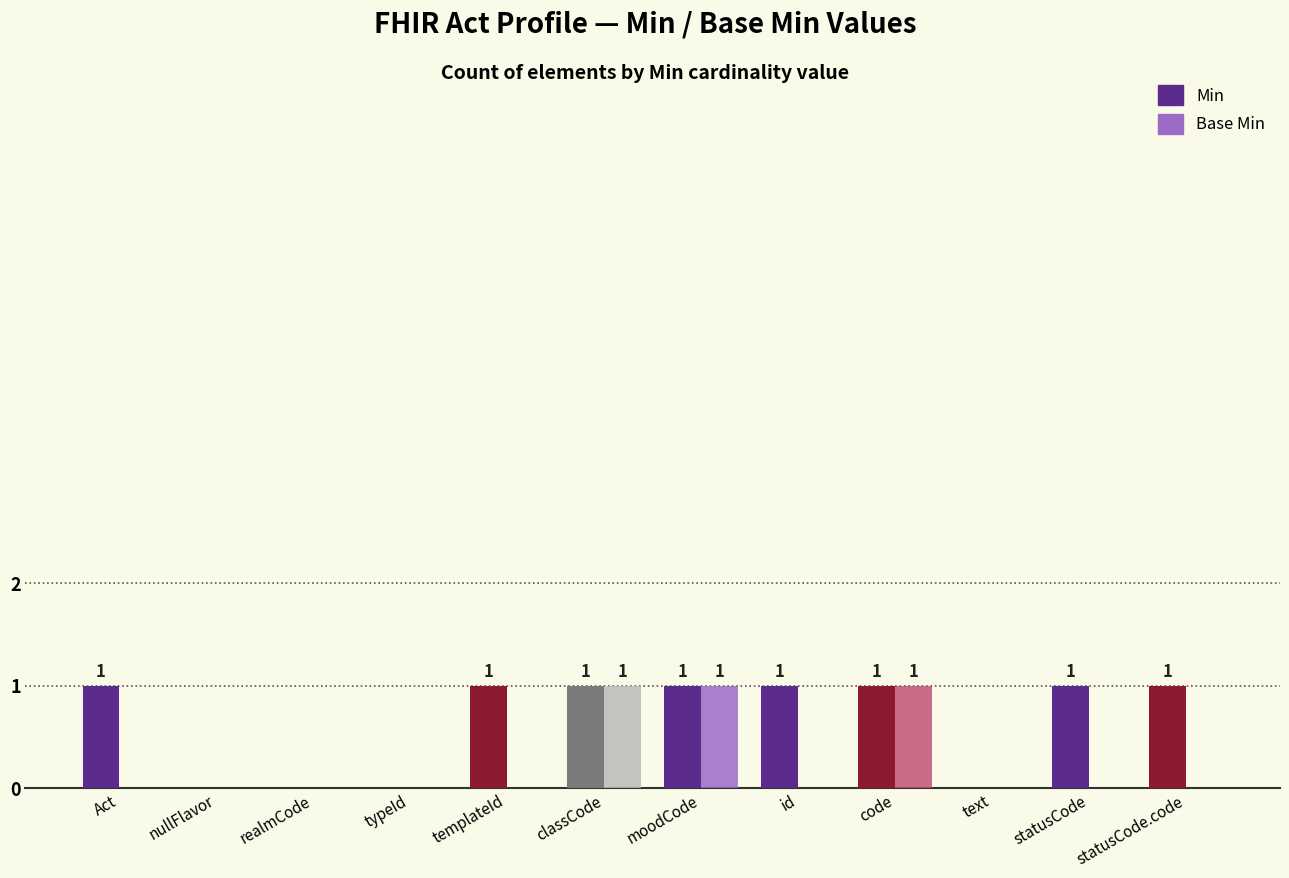

Between nullFlavor and statusCode.code, which series saw the biggest shift?

Min